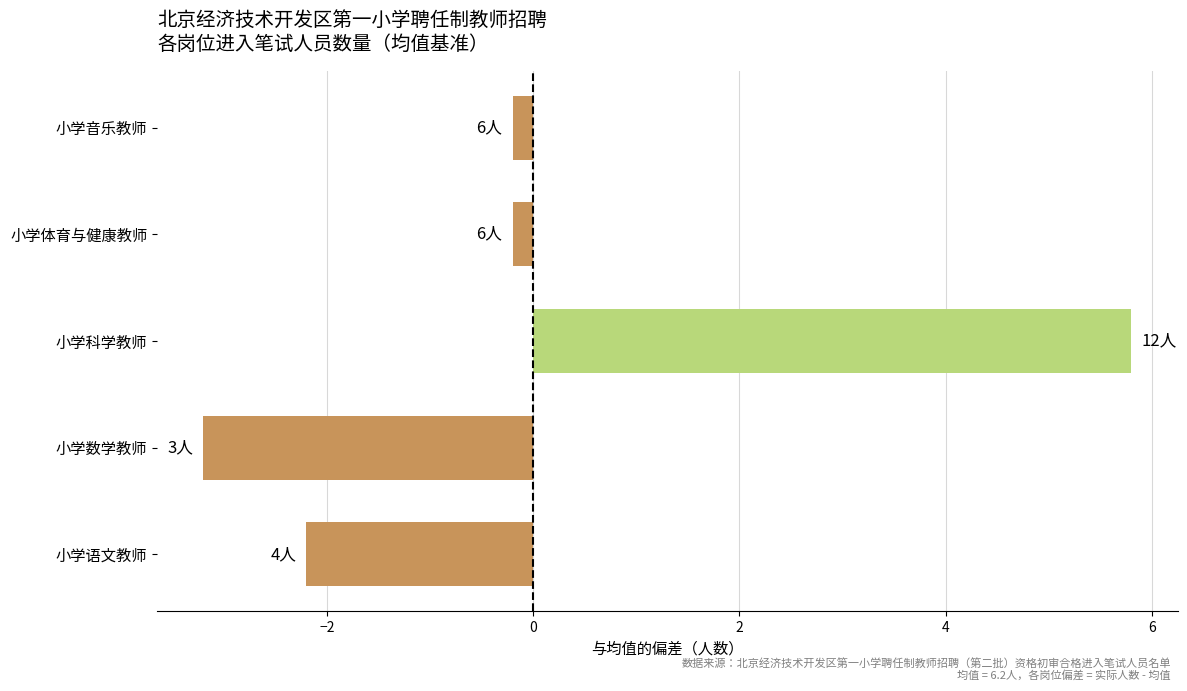

What is the sum of the values at 小学体育与健康教师 and 小学音乐教师?

-0.4